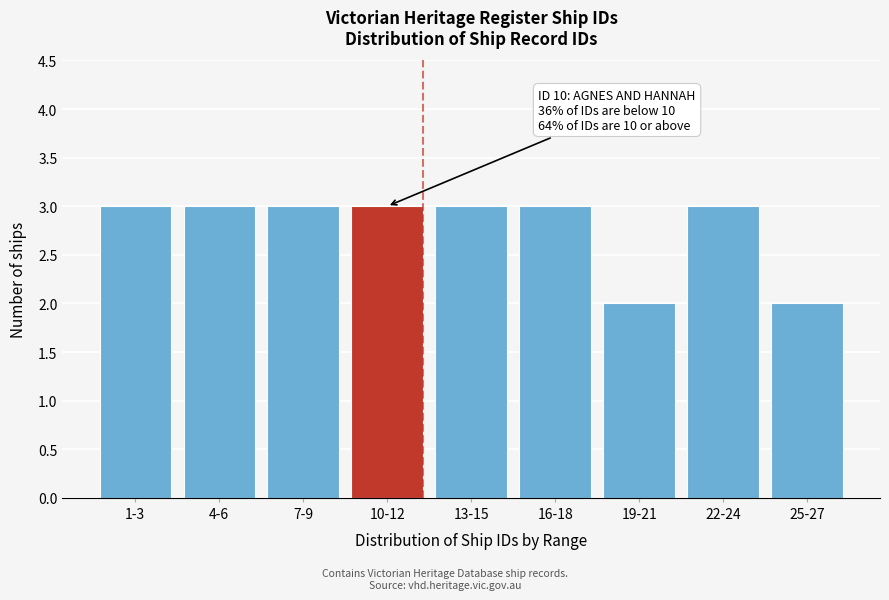

Reading left to right, extract all data points from this chart.

1-3=3	4-6=3	7-9=3	10-12=3	13-15=3	16-18=3	19-21=2	22-24=3	25-27=2